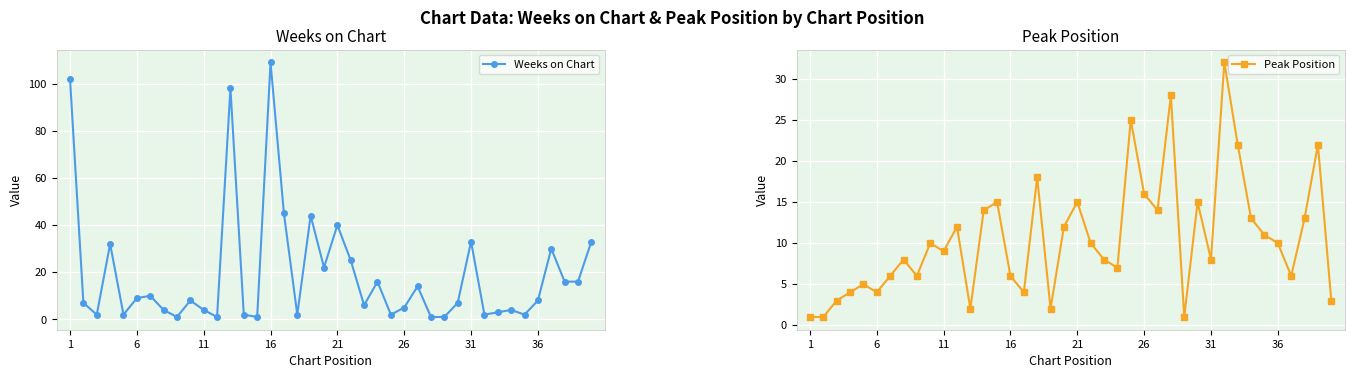

Reading right to left, what are all the values shown in this chart?

Weeks on Chart: 33	16	16	30	8	2	4	3	2	33	7	1	1	14	5	2	16	6	25	40	22	44	2	45	109	1	2	98	1	4	8	1	4	10	9	2	32	2	7	102
Peak Position: 3	22	13	6	10	11	13	22	32	8	15	1	28	14	16	25	7	8	10	15	12	2	18	4	6	15	14	2	12	9	10	6	8	6	4	5	4	3	1	1